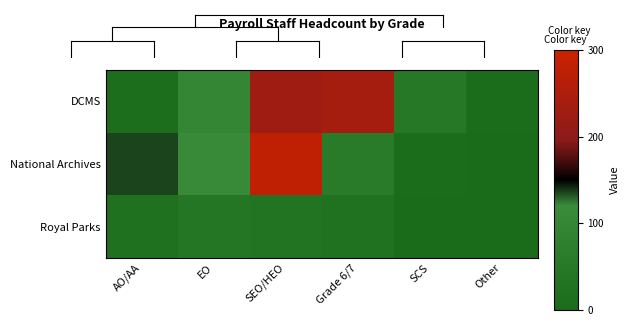

At how many categories does at least one series exceed 180?

2